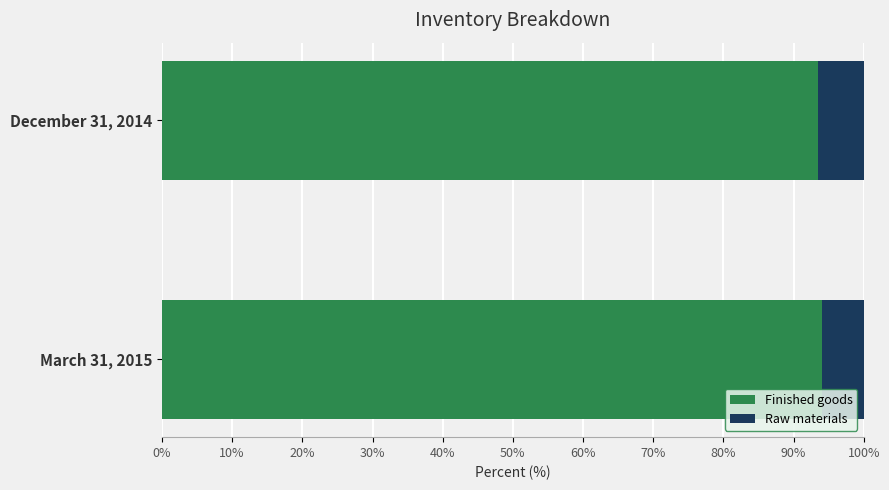

List the labels in order of Finished goods value, largest first.

March 31, 2015, December 31, 2014